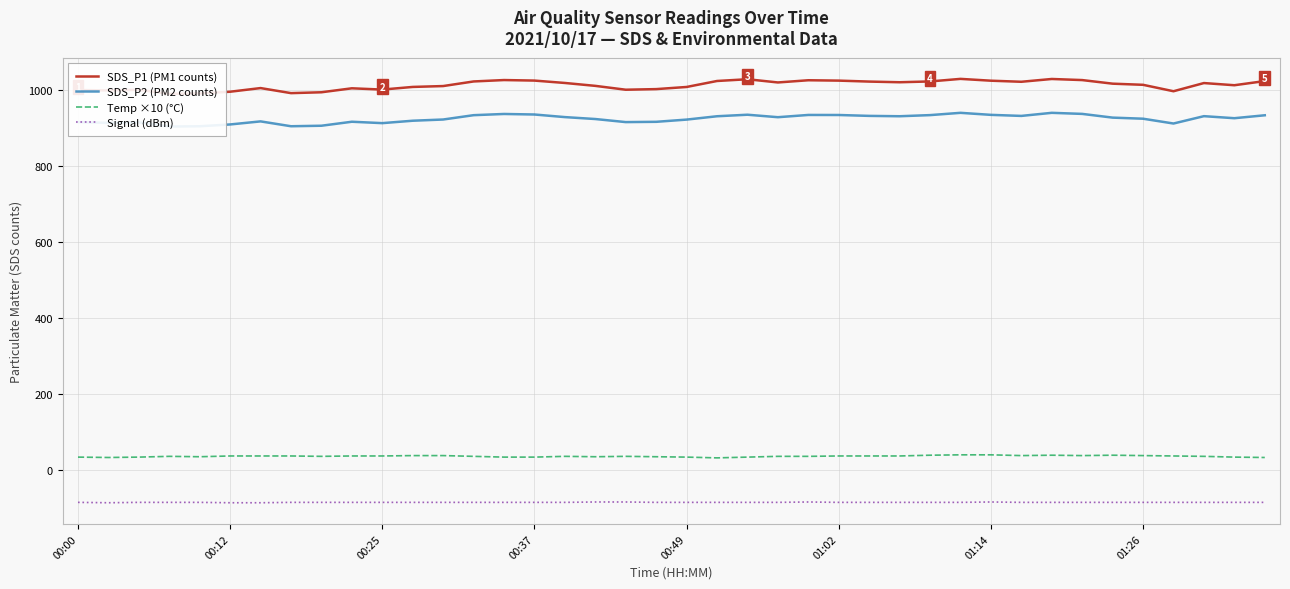

What is the maximum value for Signal (dBm)?

-84